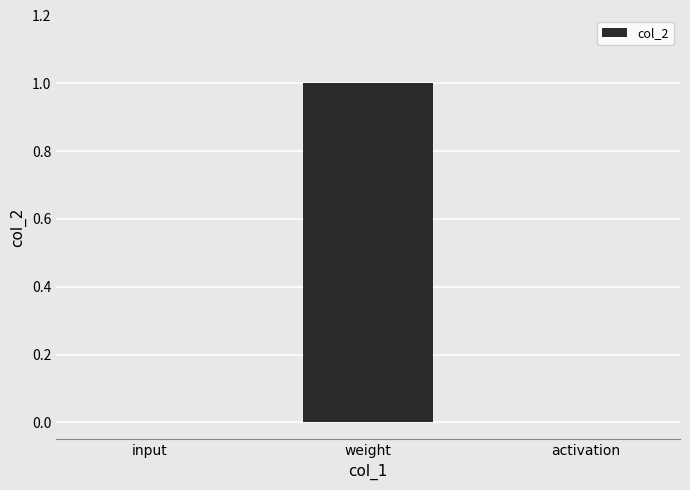

Count the number of categories in the chart.

3